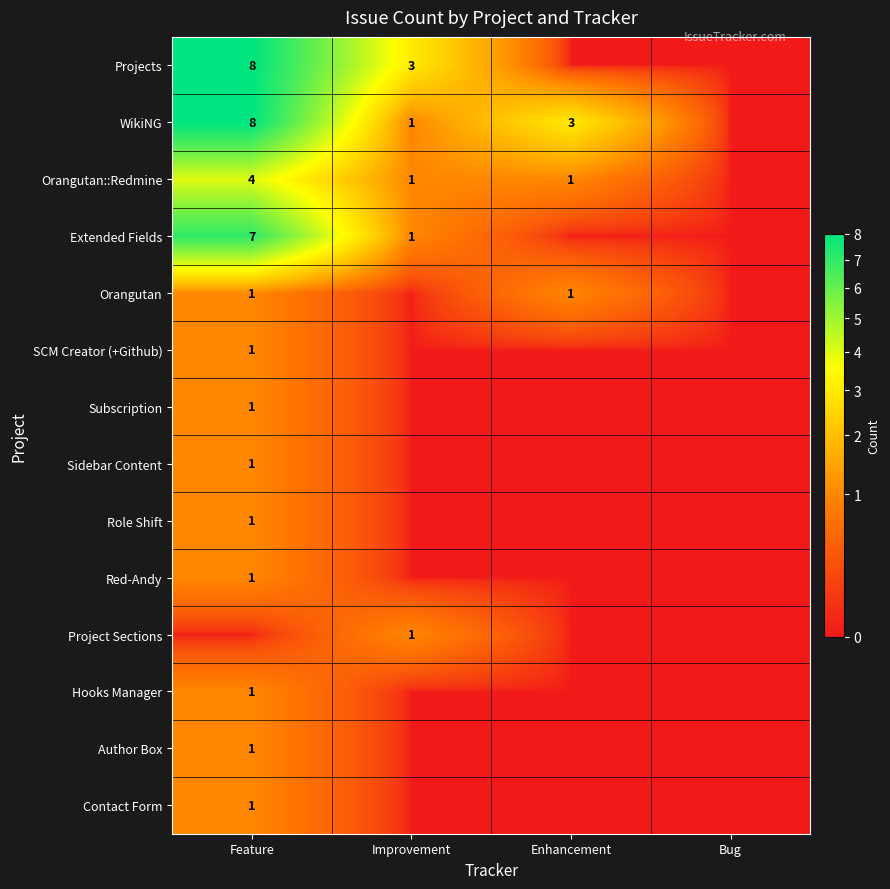

At which label is Orangutan closest to 0?

Improvement